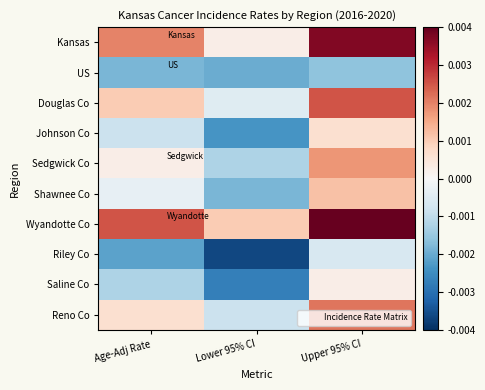

Which label corresponds to the smallest value in the chart?

Lower 95% CI